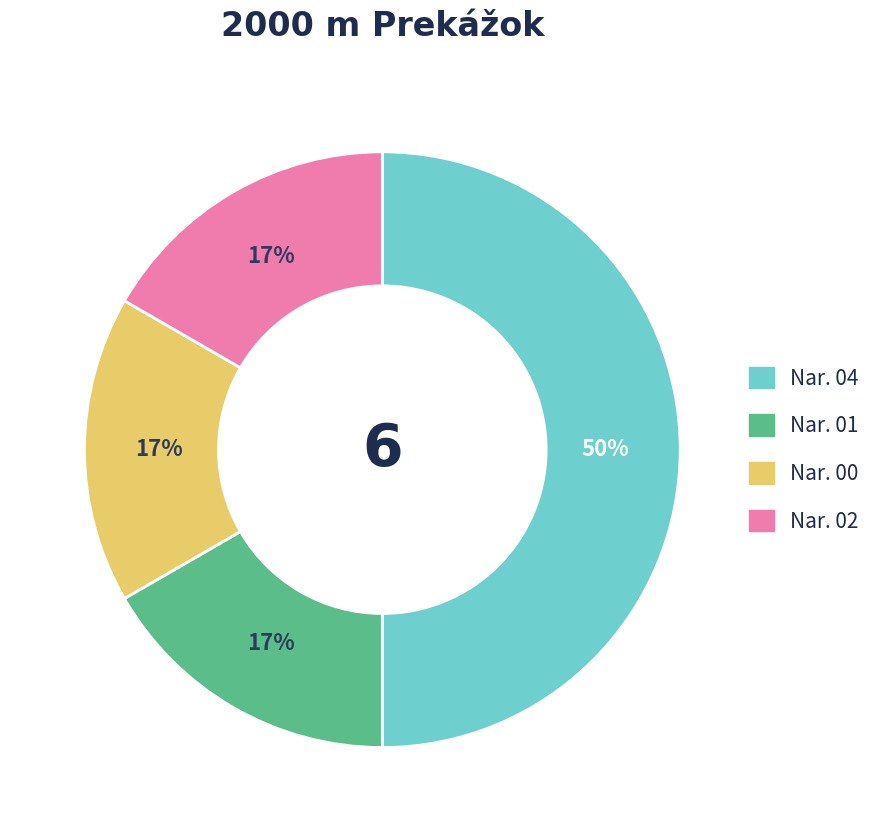

To the nearest percent, what percentage of the pie is Nar. 04?

50%